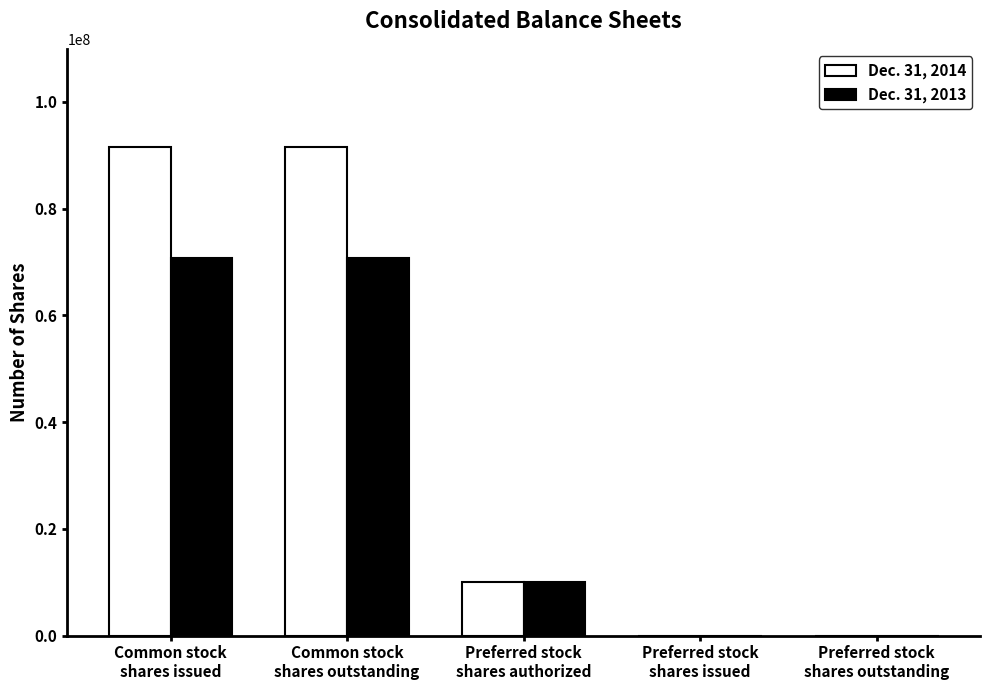

Which series has the largest total across all categories?

Dec. 31, 2014